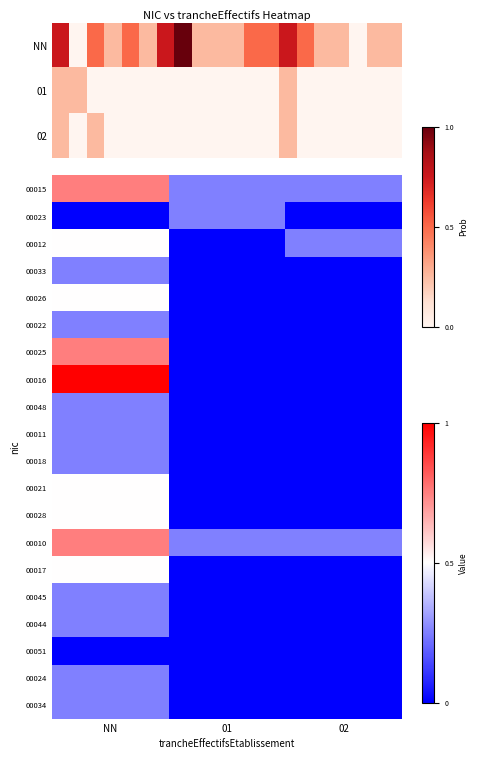

Reading left to right, what are all the values shown in this chart?

00015: NN=0.8	01=0.2	02=0.2
00023: NN=0.0	01=0.2	02=0.0
00012: NN=0.5	01=0.0	02=0.2
00033: NN=0.2	01=0.0	02=0.0
00026: NN=0.5	01=0.0	02=0.0
00022: NN=0.2	01=0.0	02=0.0
00025: NN=0.8	01=0.0	02=0.0
00016: NN=1.0	01=0.0	02=0.0
00048: NN=0.2	01=0.0	02=0.0
00011: NN=0.2	01=0.0	02=0.0
00018: NN=0.2	01=0.0	02=0.0
00021: NN=0.5	01=0.0	02=0.0
00028: NN=0.5	01=0.0	02=0.0
00010: NN=0.8	01=0.2	02=0.2
00017: NN=0.5	01=0.0	02=0.0
00045: NN=0.2	01=0.0	02=0.0
00044: NN=0.2	01=0.0	02=0.0
00051: NN=0.0	01=0.0	02=0.0
00024: NN=0.2	01=0.0	02=0.0
00034: NN=0.2	01=0.0	02=0.0